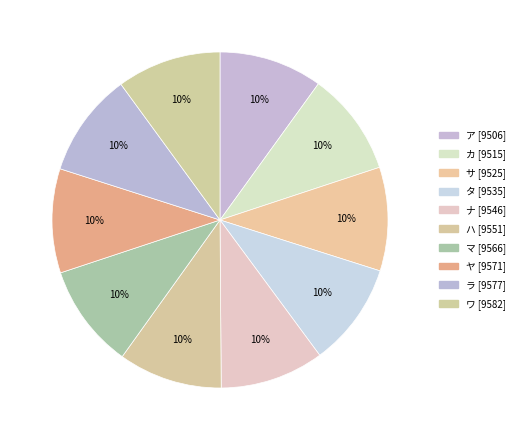

The ワ slice represents 10% of the pie. True or false?

True